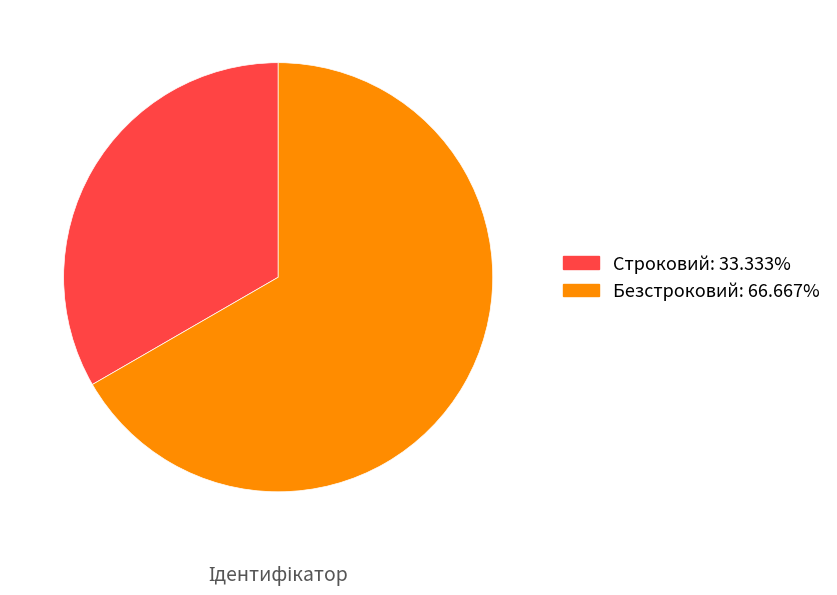

Which slice is the largest?

Безстроковий